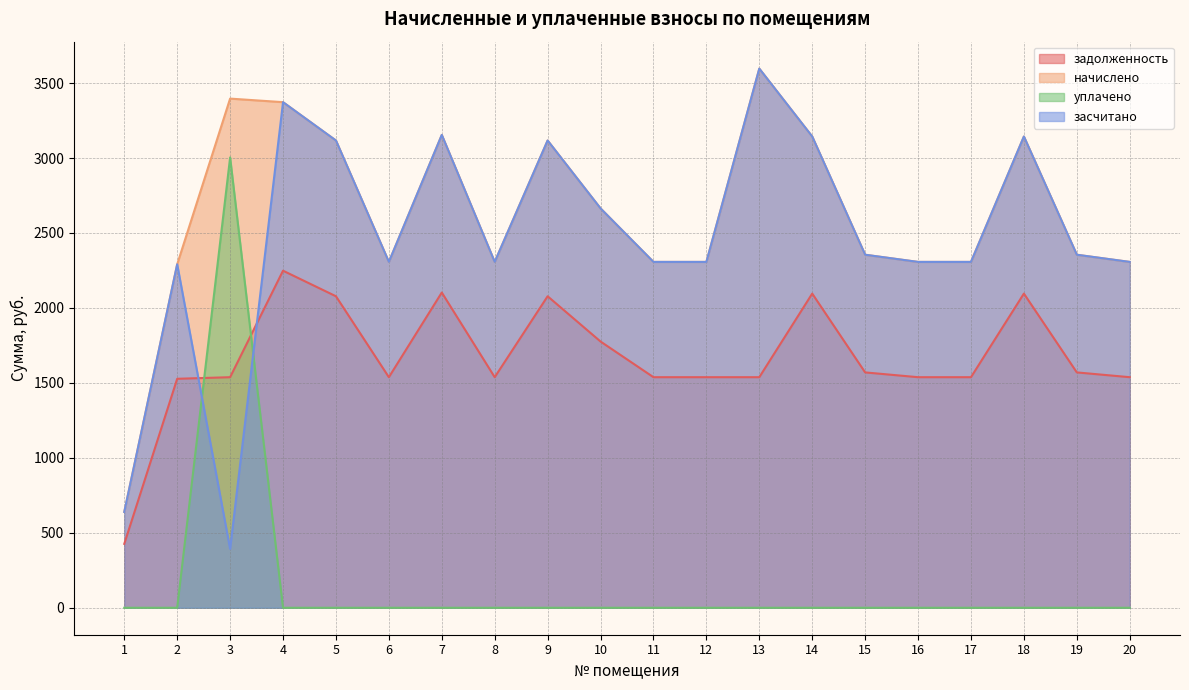

How many lines are shown in the chart?

4